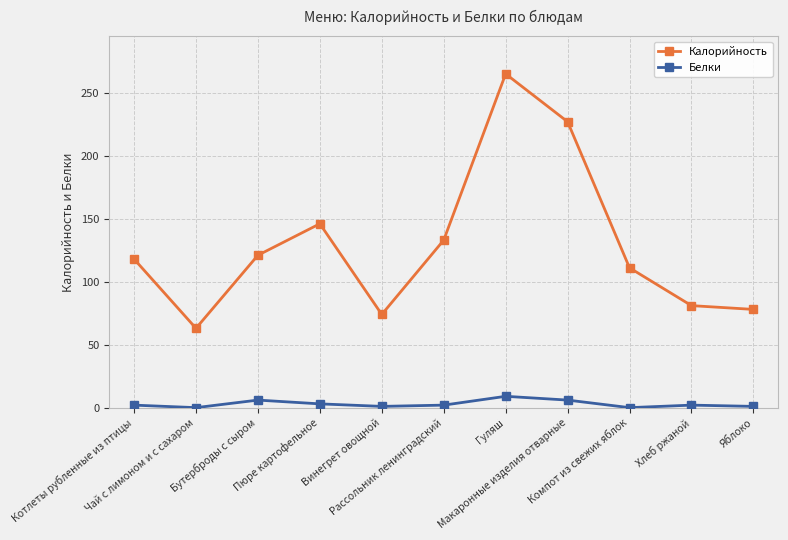

What is the difference between the highest and lowest values at Компот из свежих яблок?

111